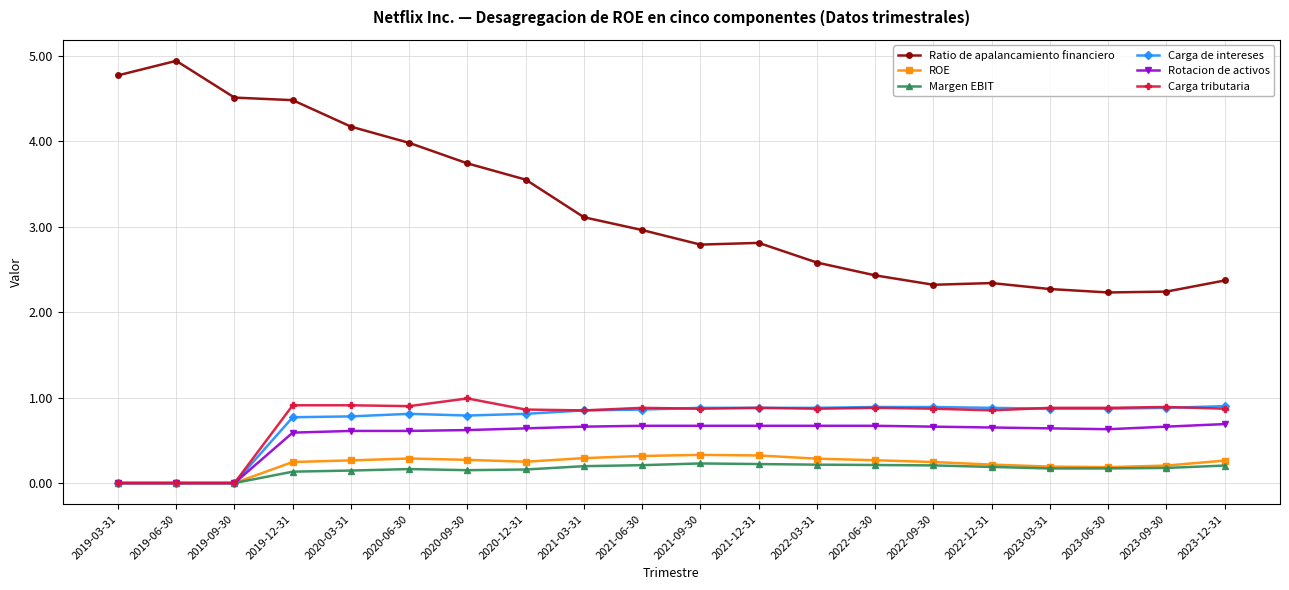

True or false: Ratio de apalancamiento financiero and Rotacion de activos cross at least once.

False